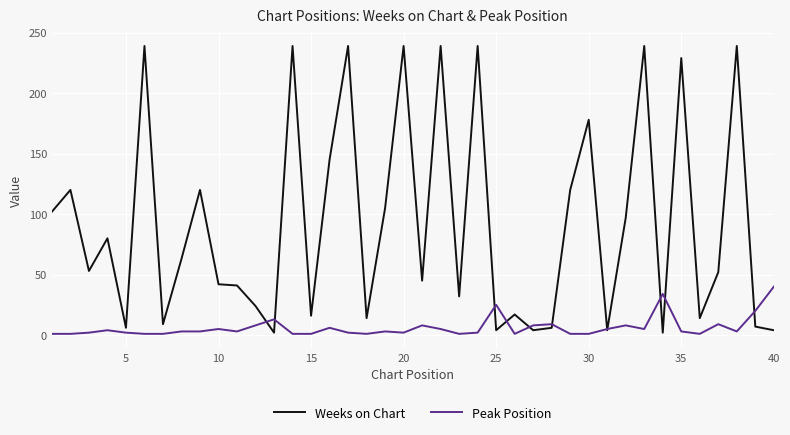

Which series has the widest spread of values?

Weeks on Chart